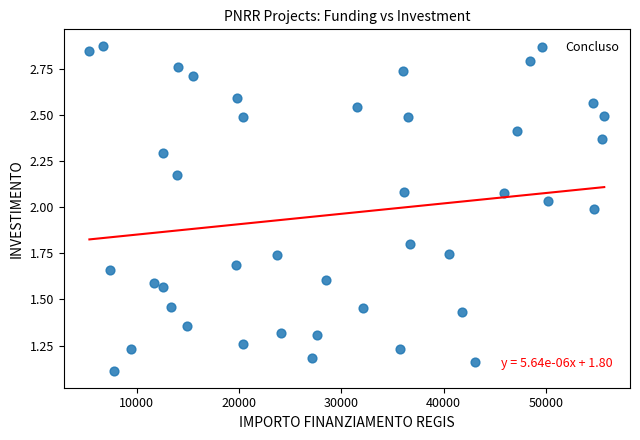

What is the range of Y values (max minus min)?

1.8